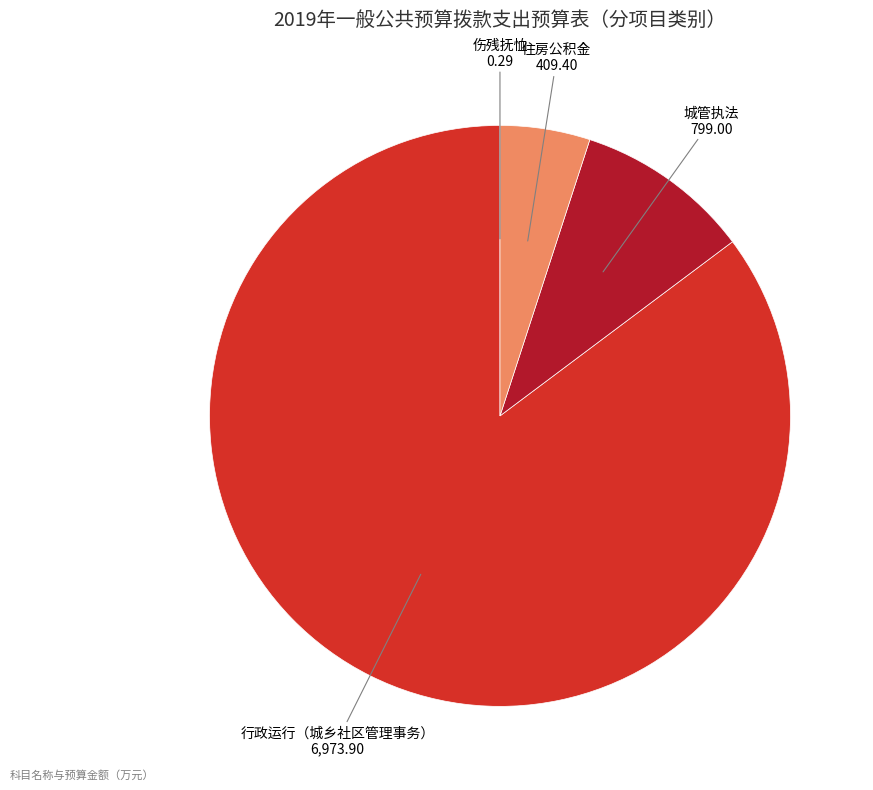

Which has a higher value, 行政运行（城乡社区管理事务） or 住房公积金?

行政运行（城乡社区管理事务）